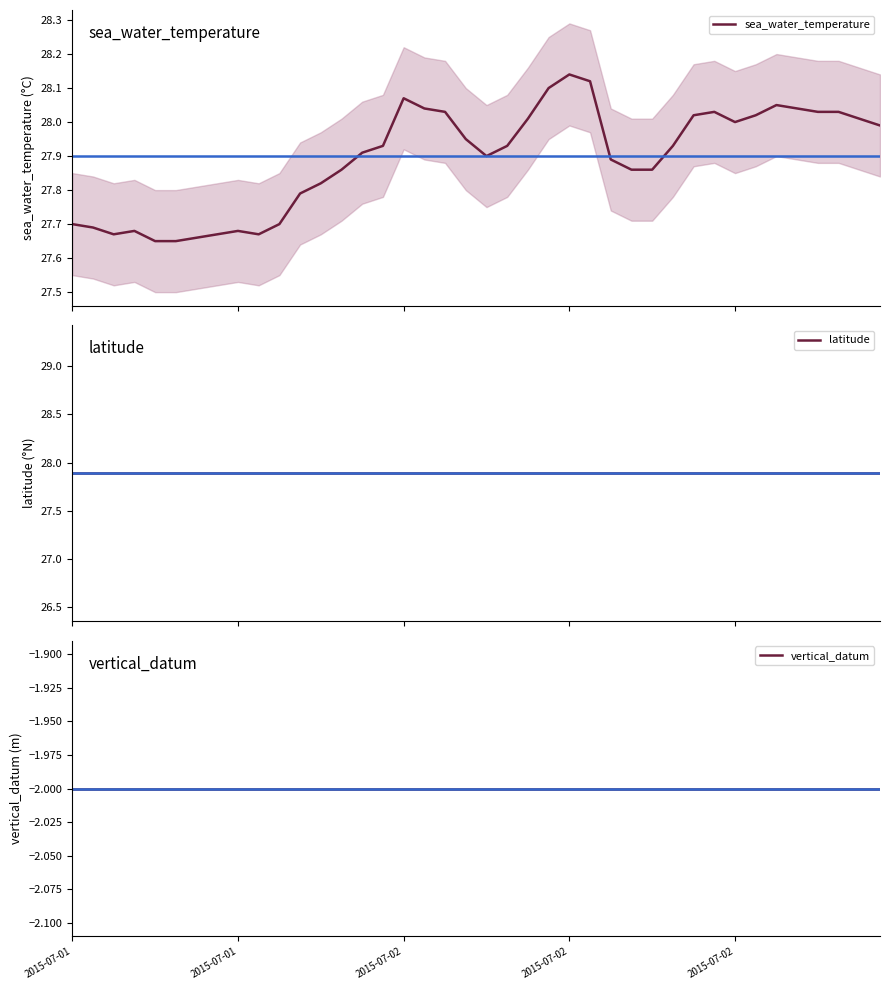

Does the chart display data point markers on the line(s)?

No